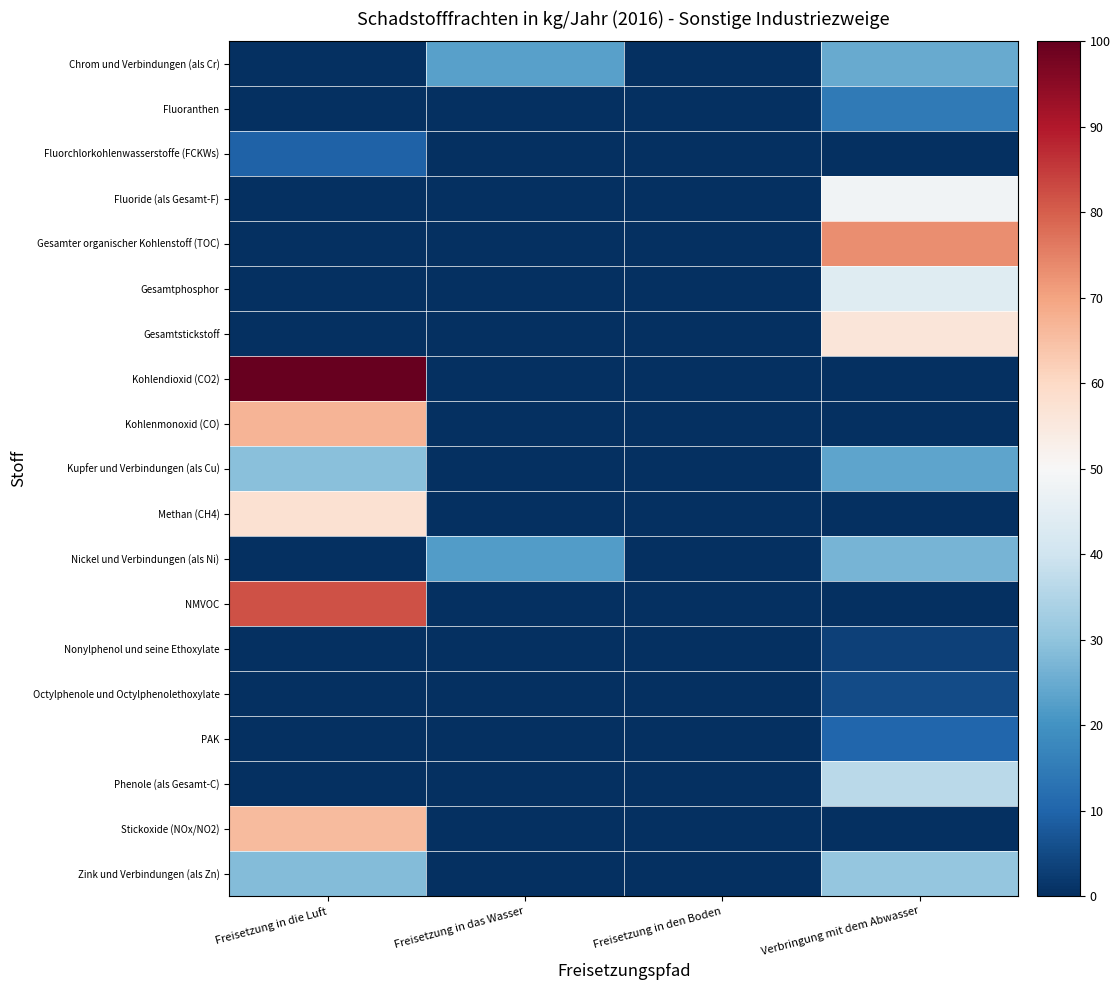

Between Verbringung mit dem Abwasser and Freisetzung in das Wasser, which is larger?

Verbringung mit dem Abwasser